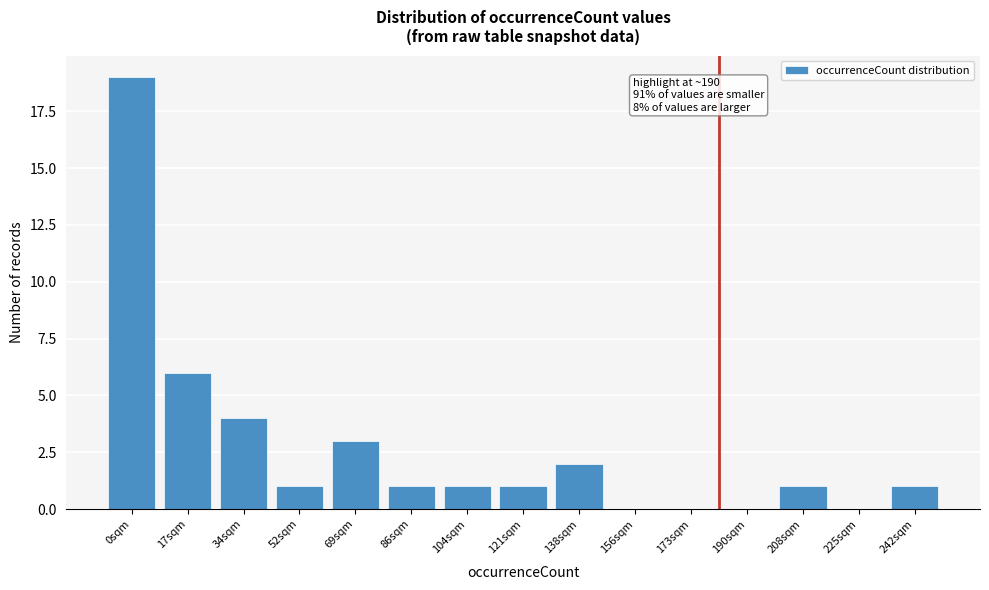

Reading left to right, transcribe all the data shown in this chart.

0sqm=19	17sqm=6	34sqm=4	52sqm=1	69sqm=3	86sqm=1	104sqm=1	121sqm=1	138sqm=2	156sqm=0	173sqm=0	190sqm=0	208sqm=1	225sqm=0	242sqm=1